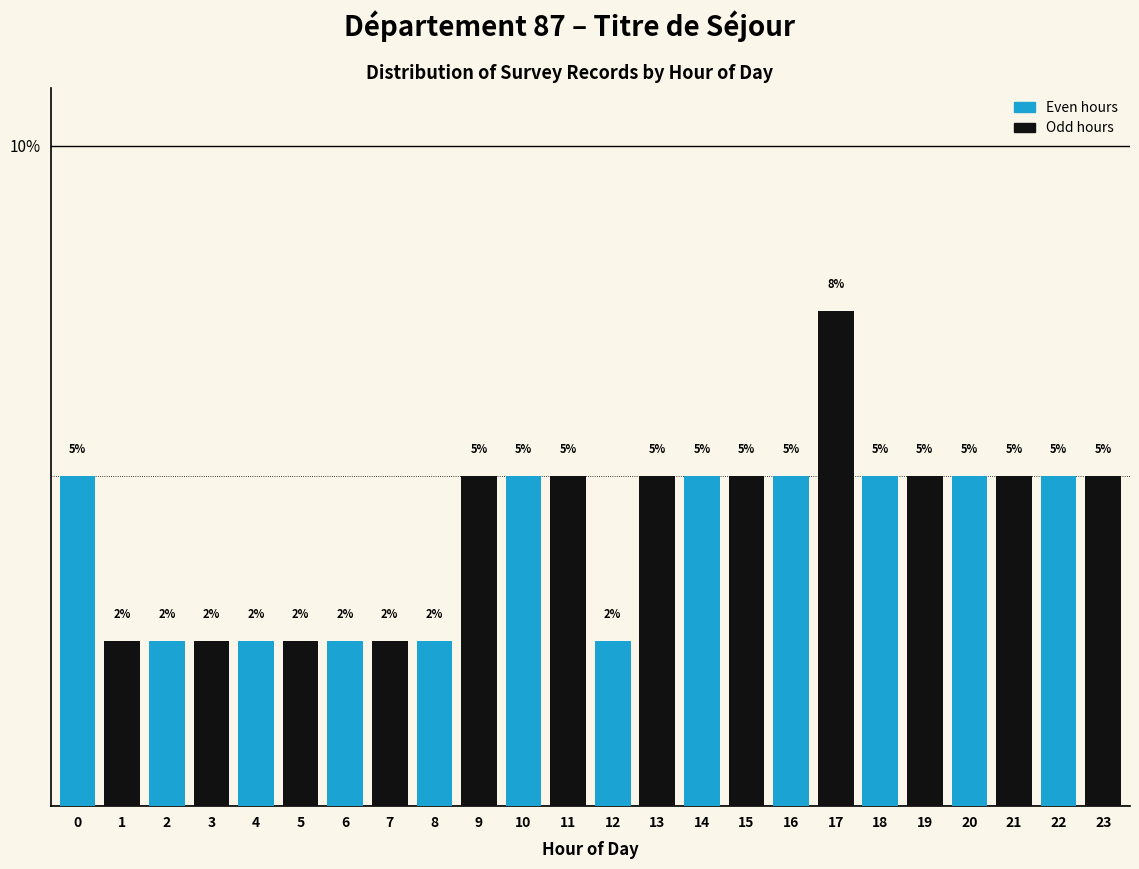

The value at 4 is 2.5. True or false?

True